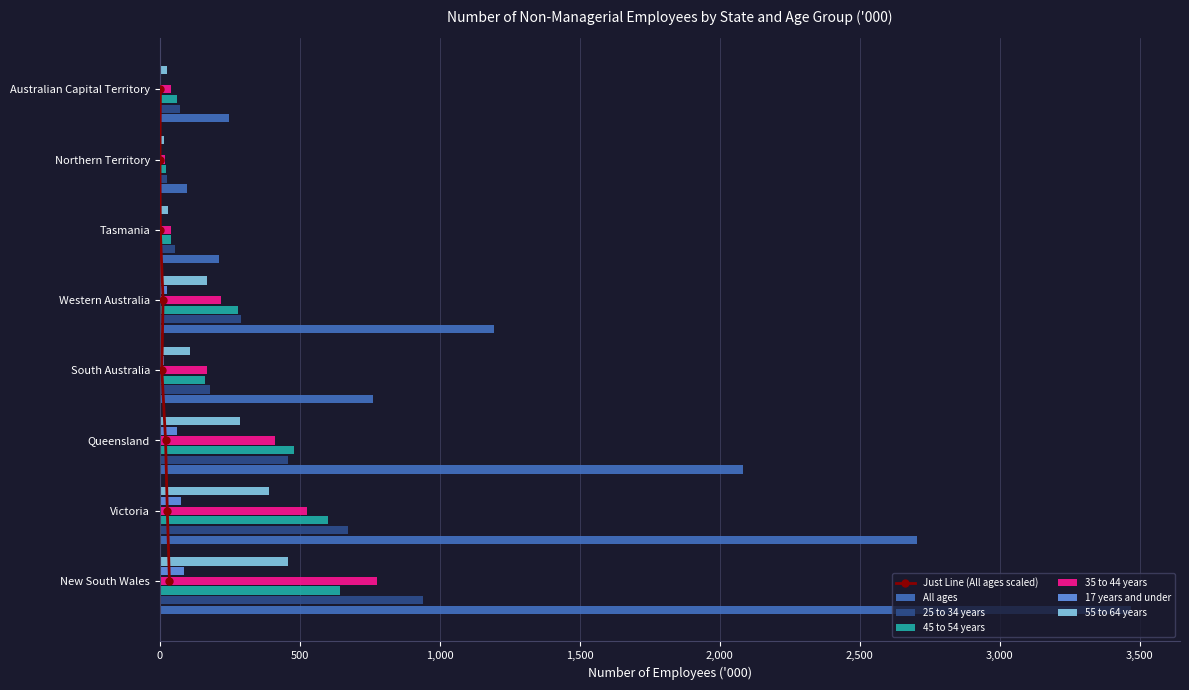

Reading left to right, transcribe all the data shown in this chart.

All ages: New South Wales=3470.1	Victoria=2704.1	Queensland=2081.7	South Australia=760.5	Western Australia=1194.0	Tasmania=210.9	Northern Territory=97.4	Australian Capital Territory=247.2
25 to 34 years: New South Wales=939.4	Victoria=672.6	Queensland=456.7	South Australia=178.9	Western Australia=288.8	Tasmania=54.6	Northern Territory=24.6	Australian Capital Territory=72.3
45 to 54 years: New South Wales=642.8	Victoria=601.0	Queensland=480.8	South Australia=160.3	Western Australia=280.1	Tasmania=41.0	Northern Territory=23.6	Australian Capital Territory=62.9
35 to 44 years: New South Wales=776.6	Victoria=527.4	Queensland=410.7	South Australia=167.2	Western Australia=218.3	Tasmania=41.7	Northern Territory=17.9	Australian Capital Territory=41.9
17 years and under: New South Wales=87.0	Victoria=74.7	Queensland=61.2	South Australia=16.8	Western Australia=25.6	Tasmania=6.2	Northern Territory=2.0	Australian Capital Territory=5.9
55 to 64 years: New South Wales=458.3	Victoria=390.3	Queensland=288.0	South Australia=107.8	Western Australia=167.4	Tasmania=31.1	Northern Territory=13.7	Australian Capital Territory=26.1